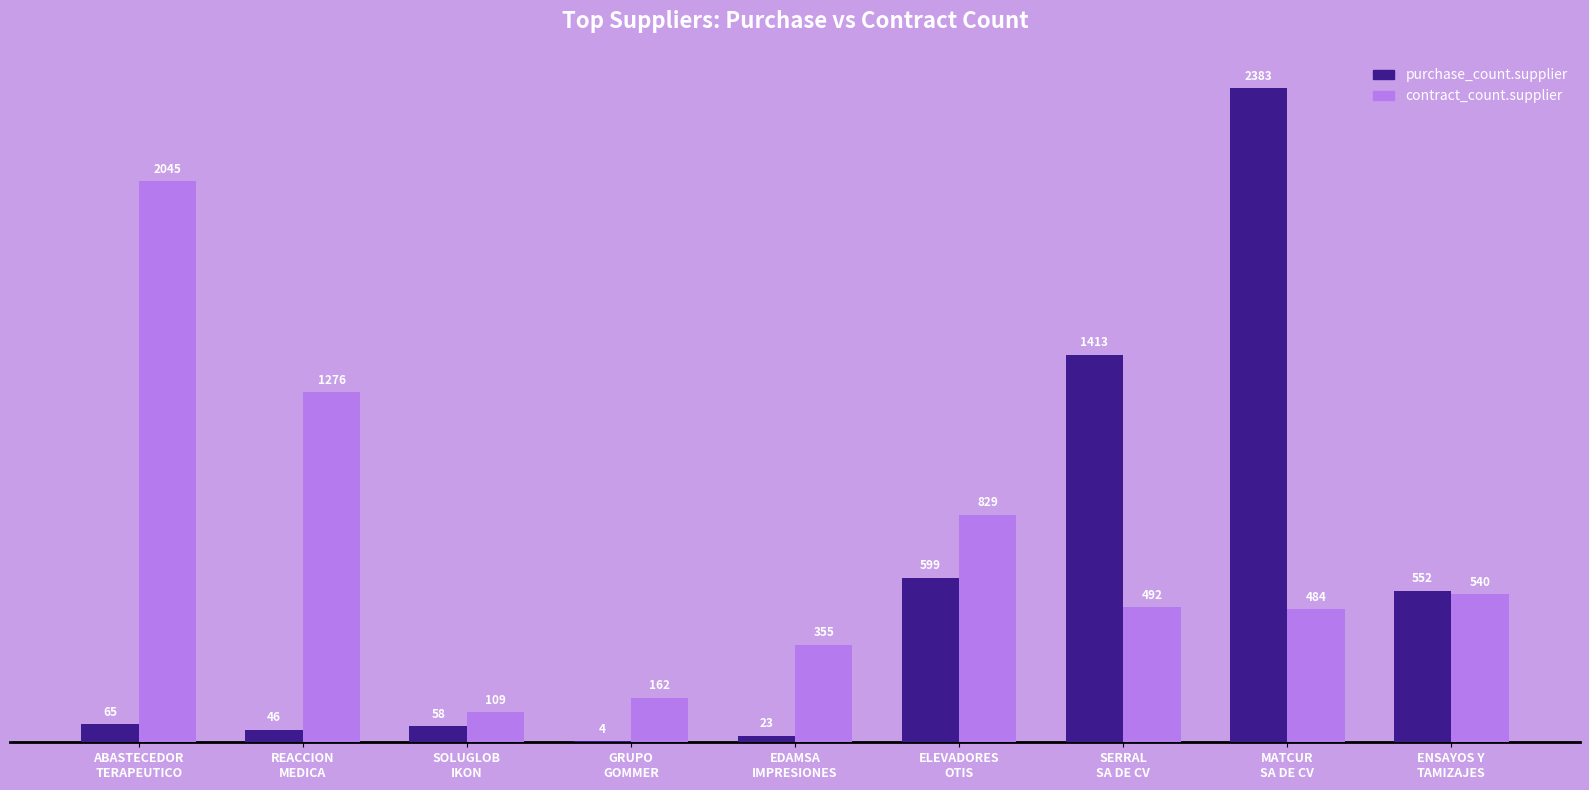

Where is purchase_count.supplier nearest to the value 1193?

SERRAL
SA DE CV